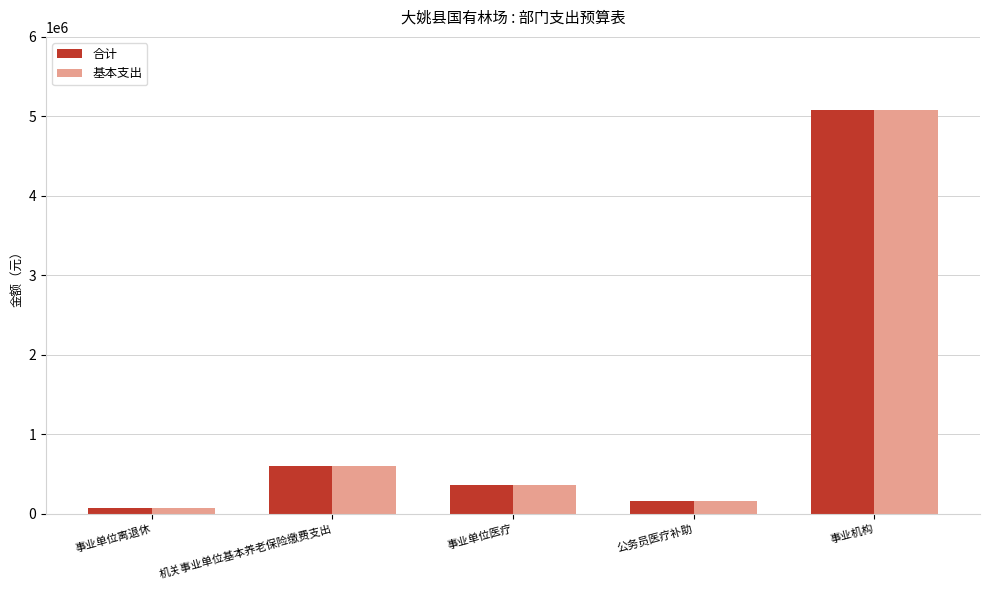

Which category has the highest value in the 合计 series?

事业机构